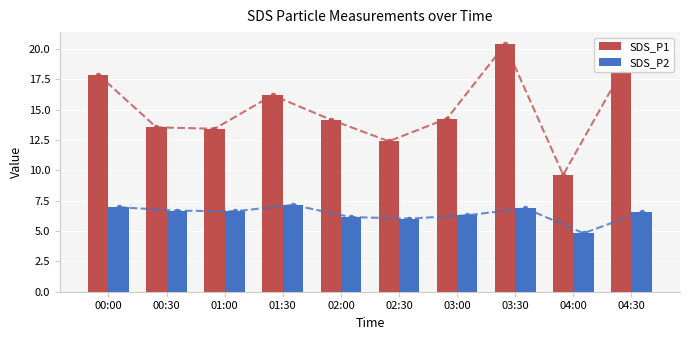

Rank the series at 00:30 from highest to lowest value.

SDS_P1, SDS_P2